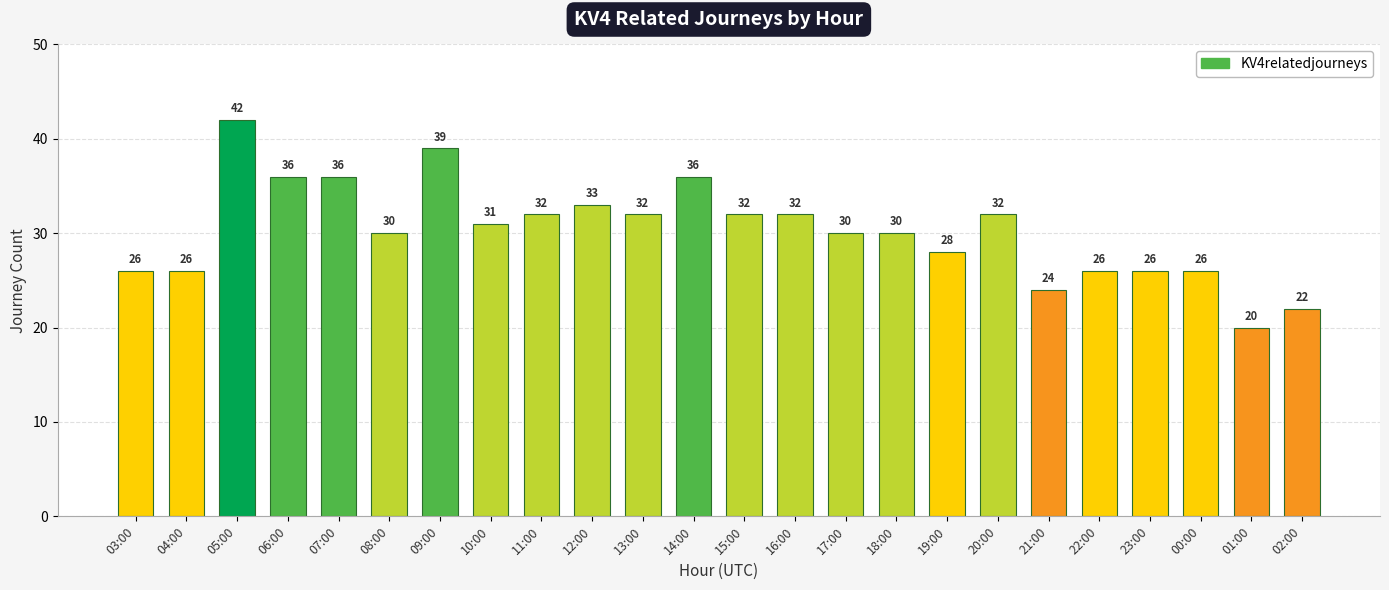

Approximately how many times larger is the value at 13:00 compared to 04:00?

1.2